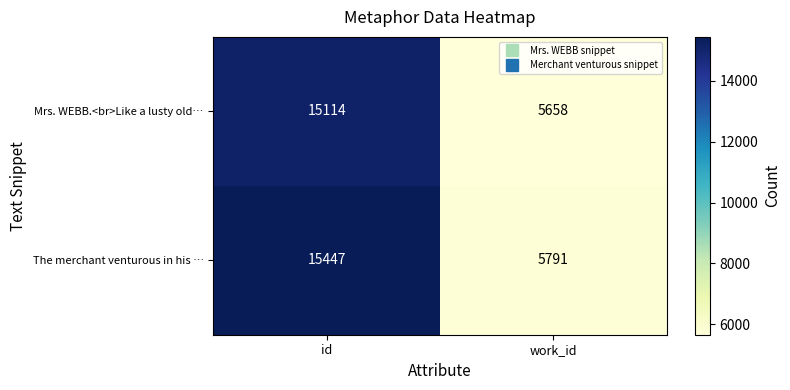

What is the smallest value displayed?

5658